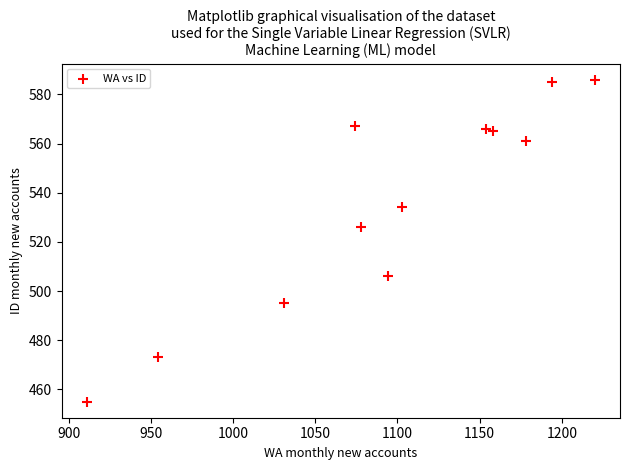

What Y value in the scatter plot is closest to 520?

526